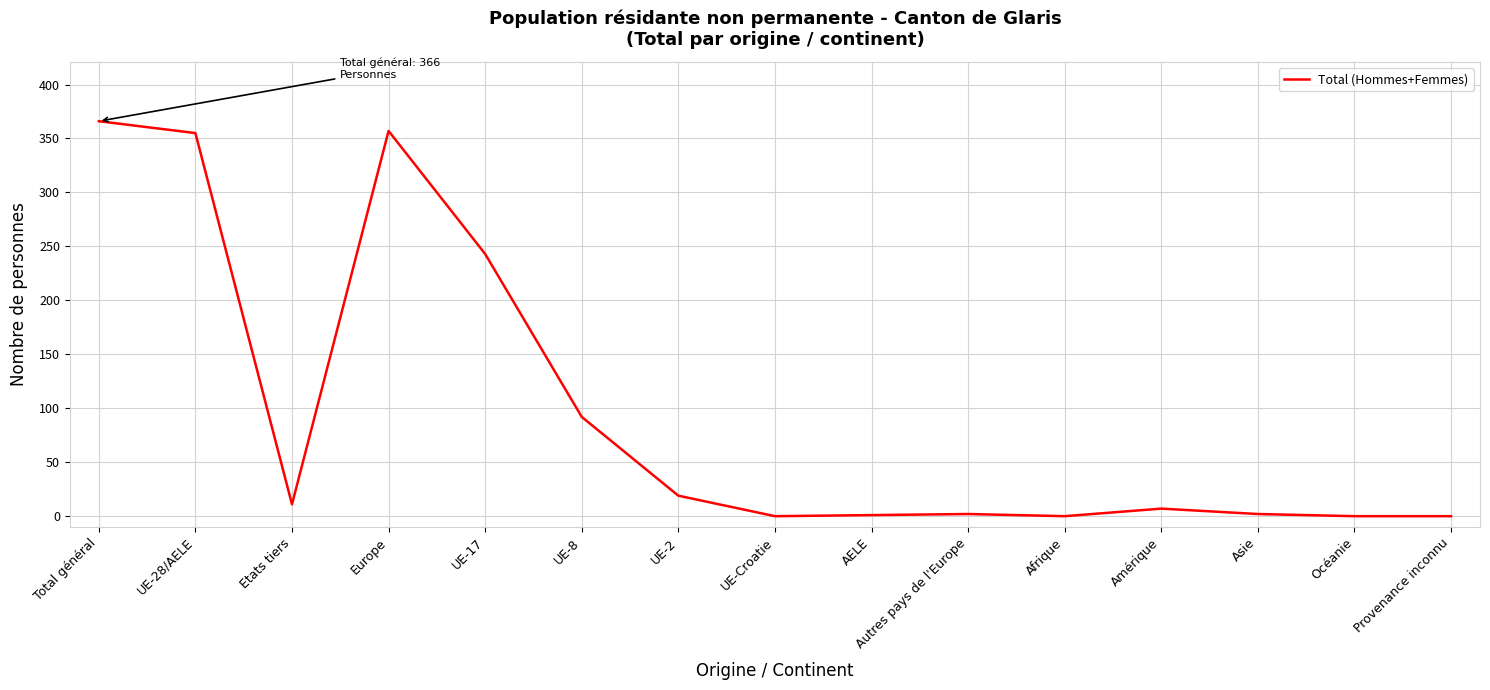

Between Etats tiers and Océanie, which is larger?

Etats tiers